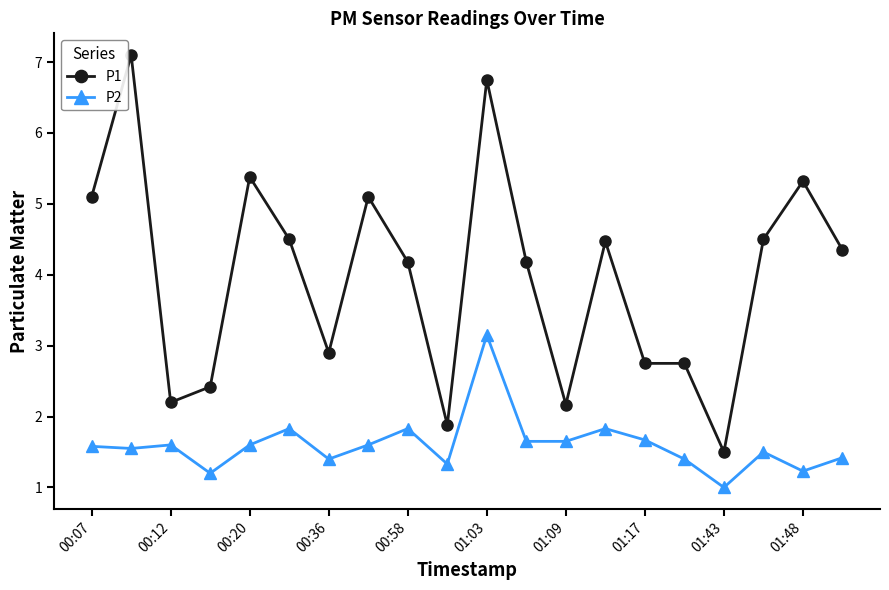

What is the value of the P1 point at the 12th from the left?

4.2